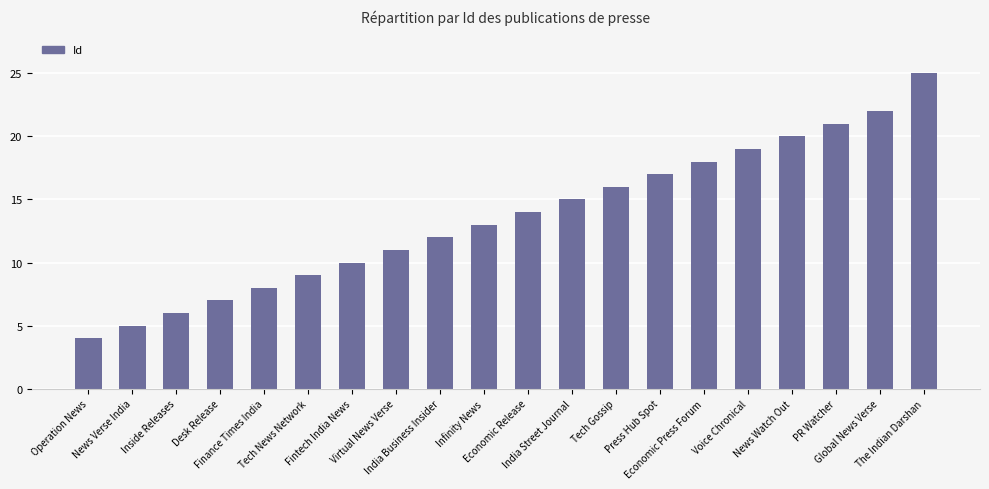

What is the label of the 6th bar from the left?

Tech News Network